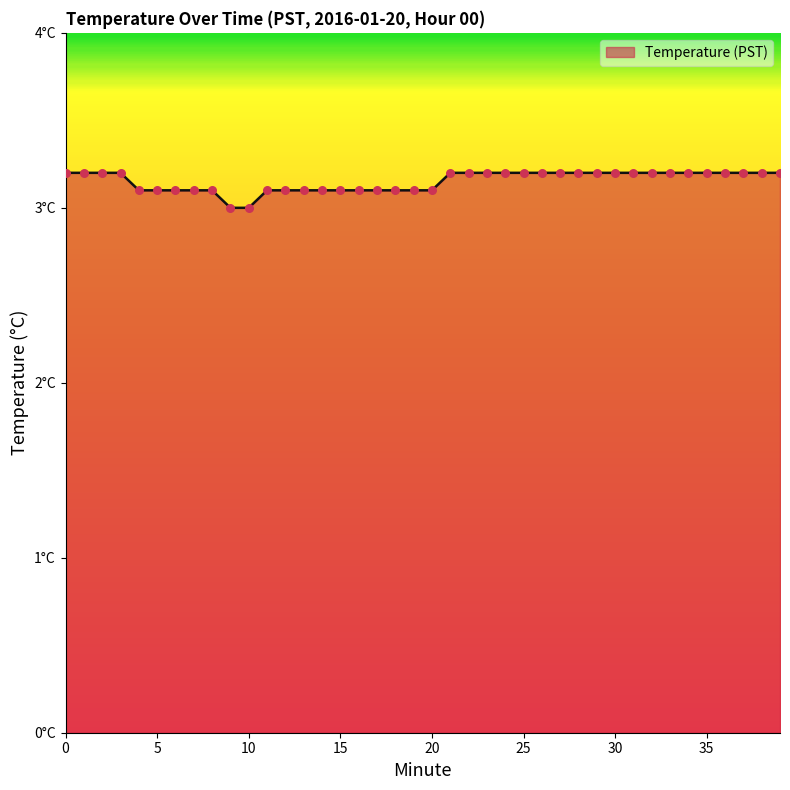

Is this an area chart (filled region under the line)?

Yes